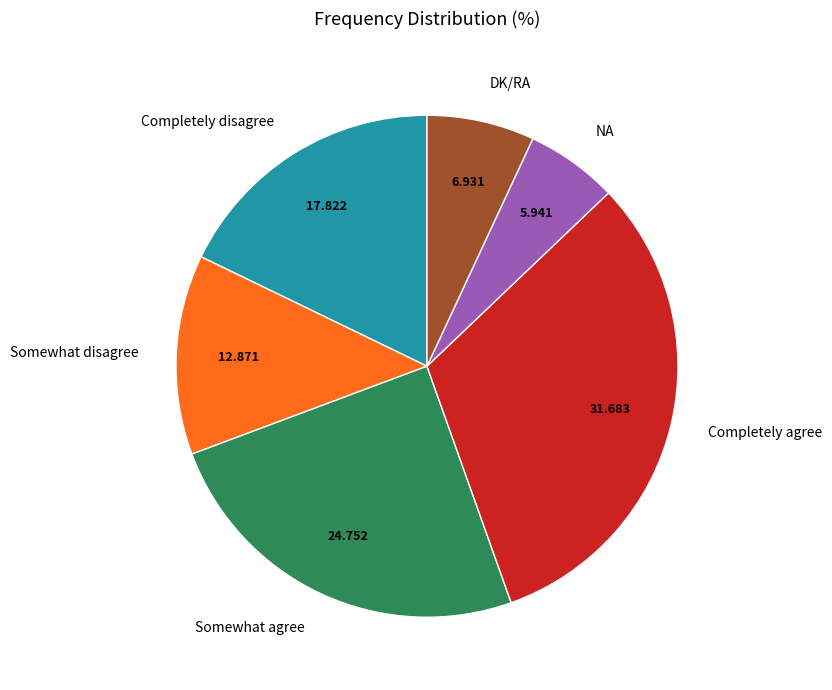

Between Completely agree and Somewhat agree, which is larger?

Completely agree